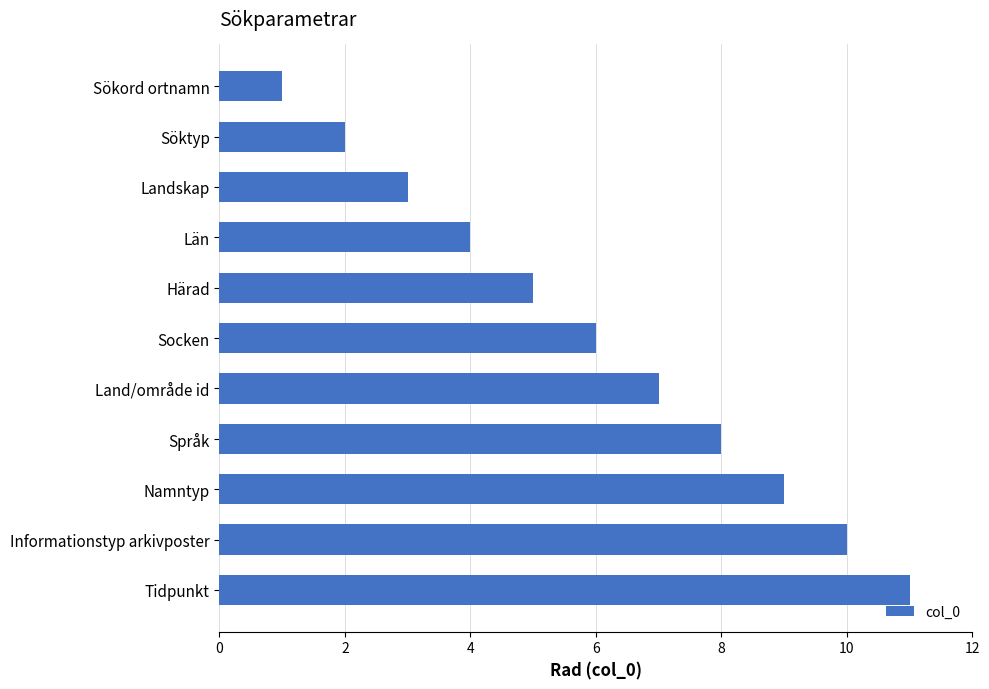

What is the greatest value displayed?

11